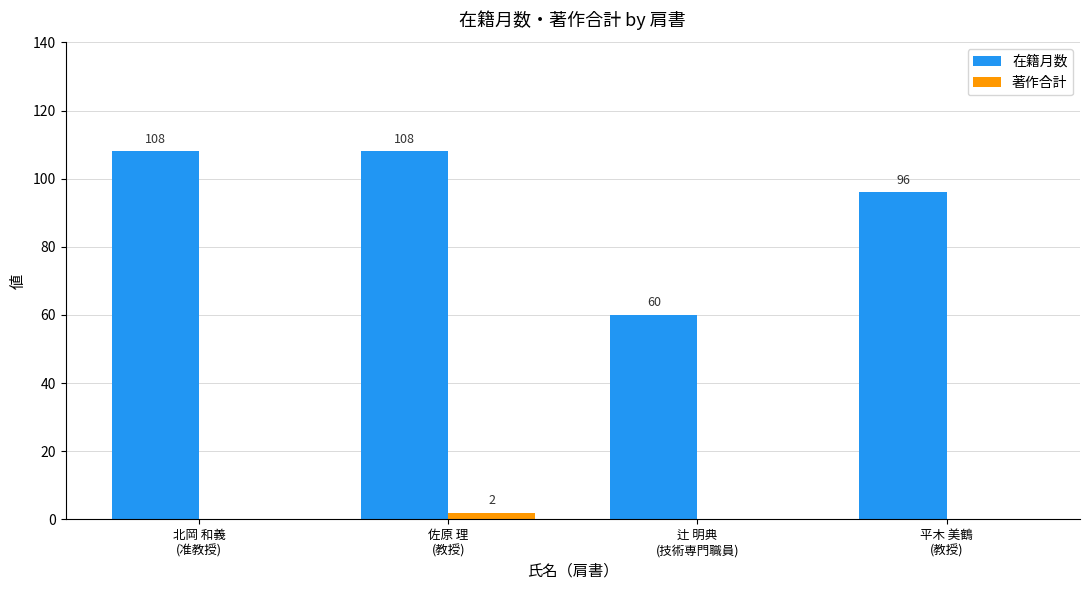

What is the maximum value shown in the chart?

108